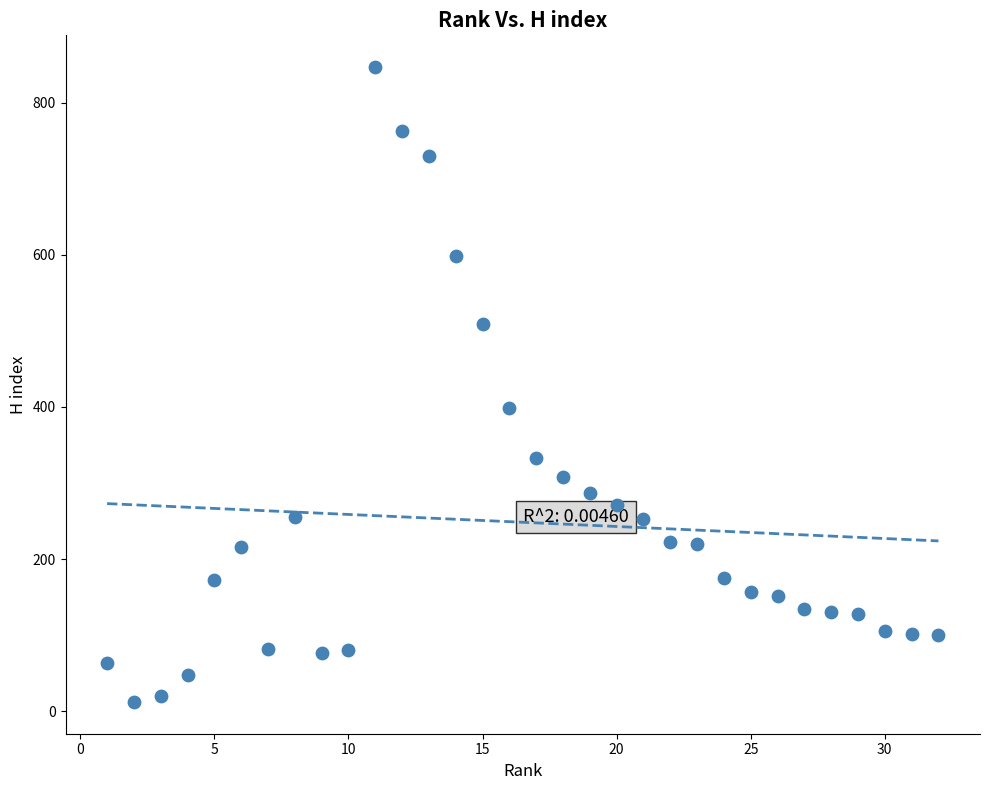

What is the range of Y values (max minus min)?

835